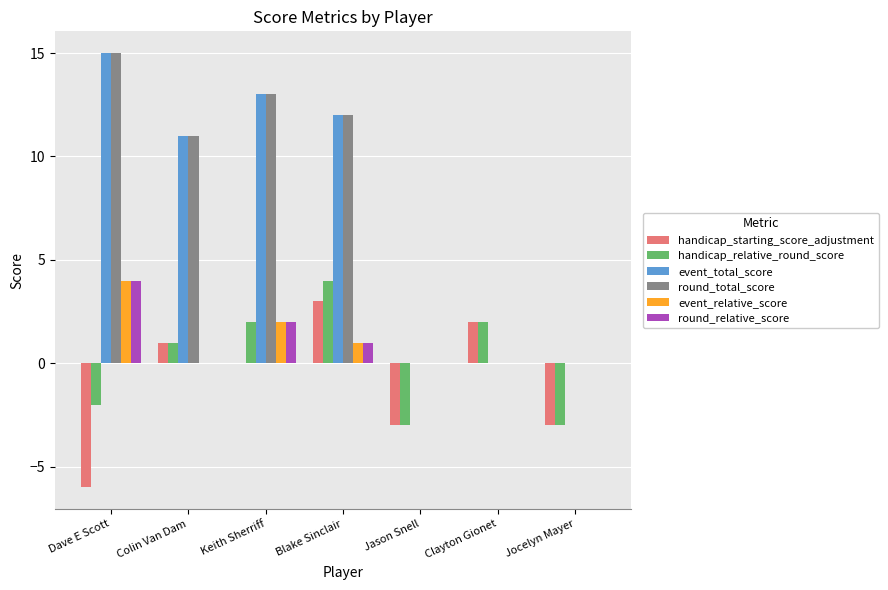

Where is event_total_score nearest to the value 7?

Colin Van Dam